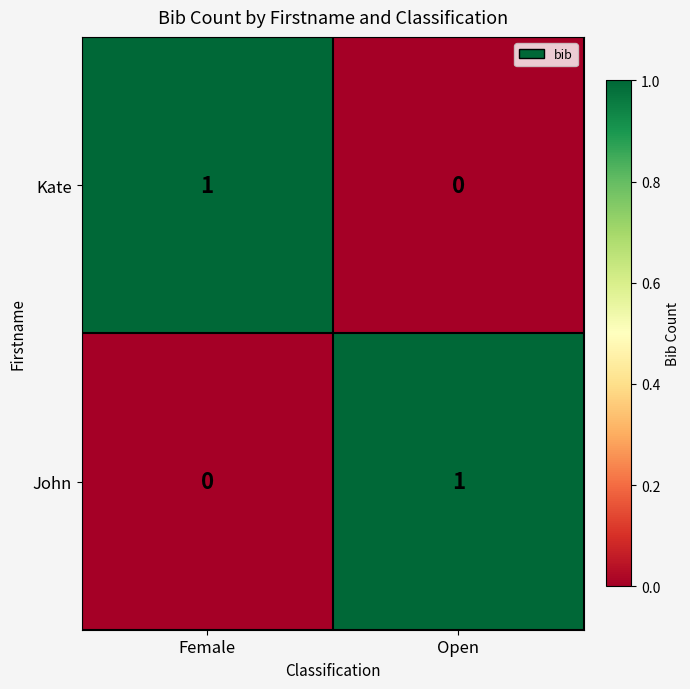

Reading right to left, list all the values displayed in this chart.

Kate: Open=0	Female=1
John: Open=1	Female=0